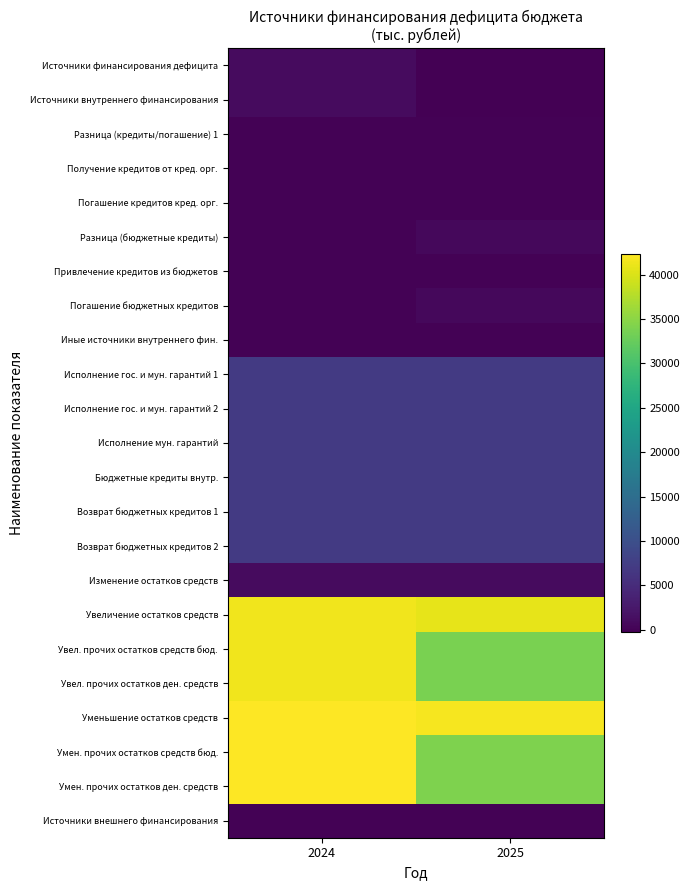

Reading left to right, transcribe all the data shown in this chart.

Источники финансирования дефицита: 2024=1000.0	2025=-300.0
Источники внутреннего финансирования: 2024=1000.0	2025=-300.0
Разница (кредиты/погашение) 1: 2024=0.0	2025=0.0
Получение кредитов от кред. орг.: 2024=0.0	2025=0.0
Погашение кредитов кред. орг.: 2024=0.0	2025=0.0
Разница (бюджетные кредиты): 2024=0.0	2025=700.0
Привлечение кредитов из бюджетов: 2024=0.0	2025=0.0
Погашение бюджетных кредитов: 2024=0.0	2025=700.0
Иные источники внутреннего фин.: 2024=0.0	2025=0.0
Исполнение гос. и мун. гарантий 1: 2024=7000.0	2025=7000.0
Исполнение гос. и мун. гарантий 2: 2024=7000.0	2025=7000.0
Исполнение мун. гарантий: 2024=7000.0	2025=7000.0
Бюджетные кредиты внутр.: 2024=7000.0	2025=7000.0
Возврат бюджетных кредитов 1: 2024=7000.0	2025=7000.0
Возврат бюджетных кредитов 2: 2024=7000.0	2025=7000.0
Изменение остатков средств: 2024=1000.0	2025=1000.0
Увеличение остатков средств: 2024=41369.7	2025=40862.4
Увел. прочих остатков средств бюд.: 2024=41369.7	2025=33862.4
Увел. прочих остатков ден. средств: 2024=41369.7	2025=33862.4
Уменьшение остатков средств: 2024=42369.7	2025=41862.4
Умен. прочих остатков средств бюд.: 2024=42369.7	2025=34162.4
Умен. прочих остатков ден. средств: 2024=42369.7	2025=34162.4
Источники внешнего финансирования: 2024=0.0	2025=0.0